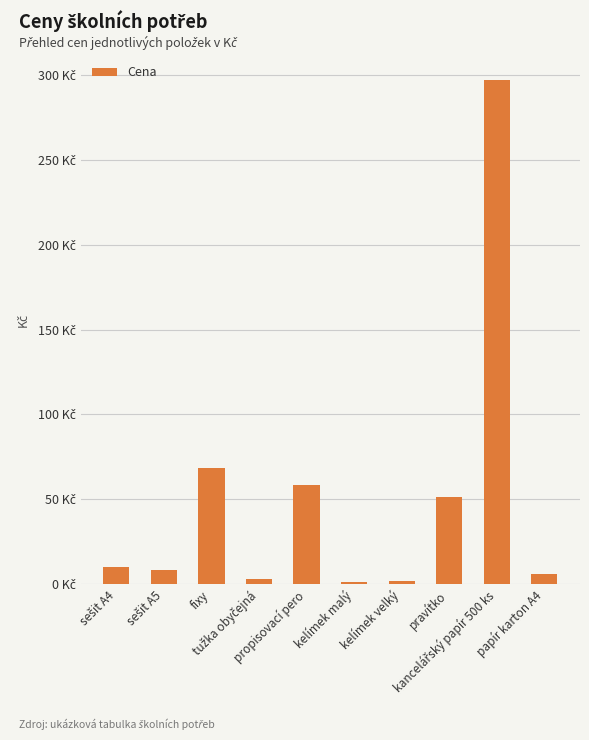

List the labels in order of value, largest first.

kancelářský papír 500 ks, fixy, propisovací pero, pravítko, sešit A4, sešit A5, papír karton A4, tužka obyčejná, kelímek velký, kelímek malý